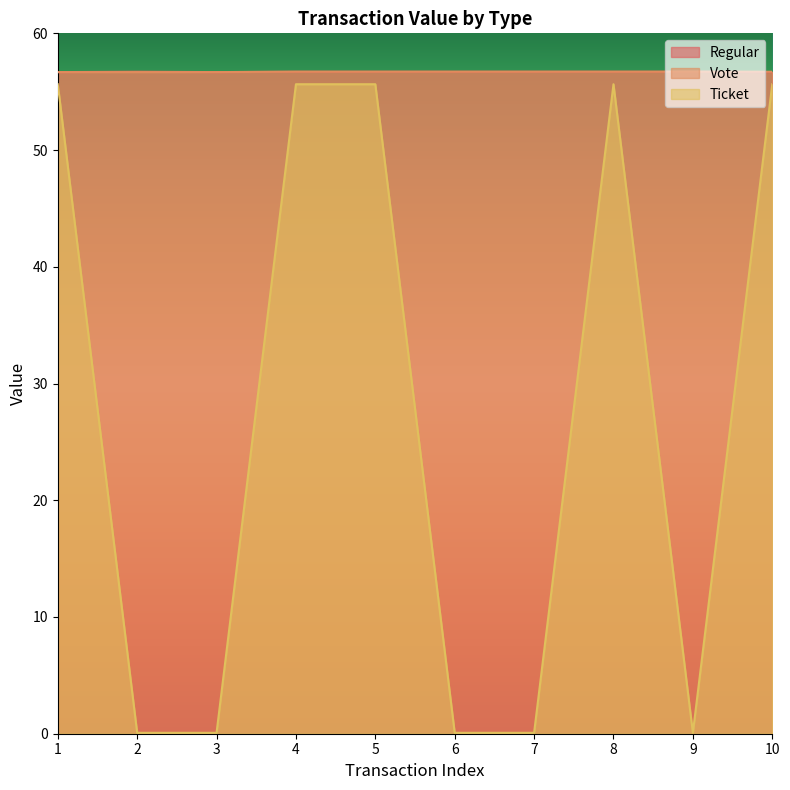

What is the difference between the highest and lowest values at 9?

56.6